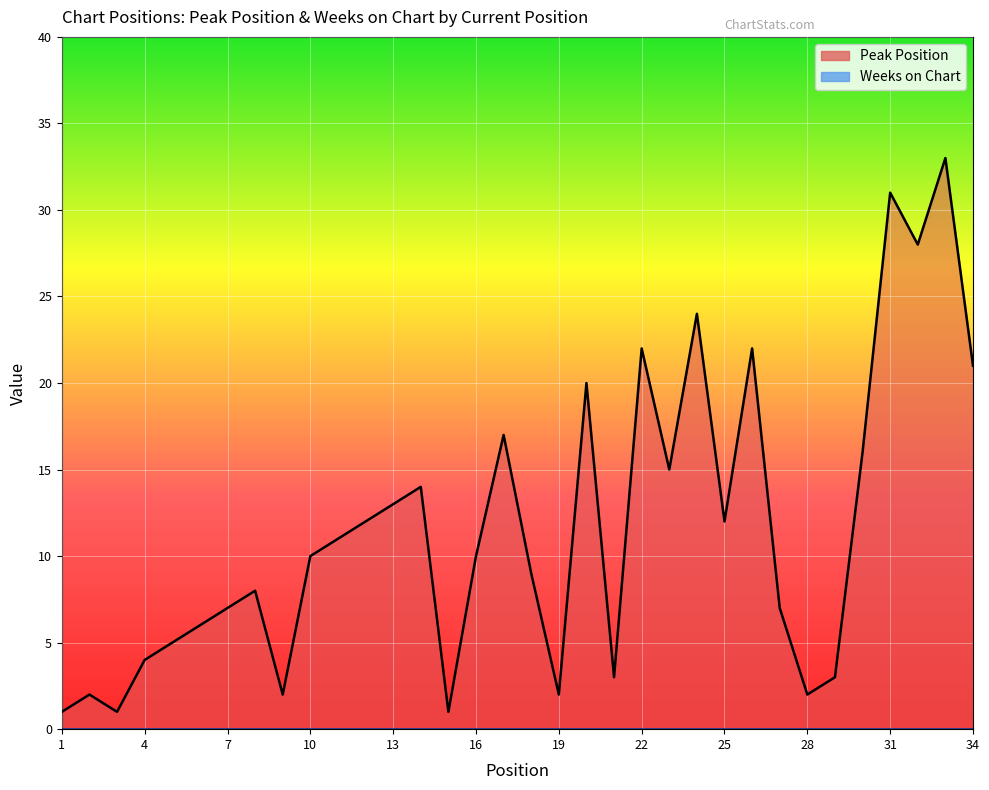

What is the value of the 19th point from the left?

2